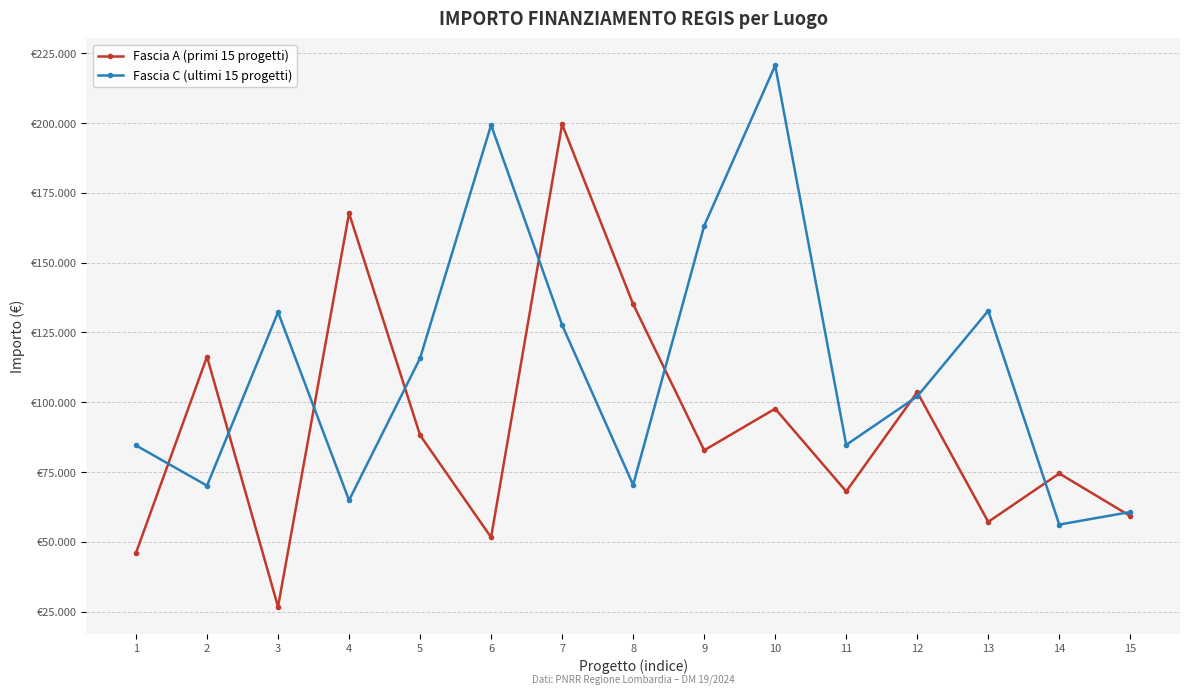

The Fascia A (primi 15 progetti) series shows 344172.3 at 7. True or false?

False